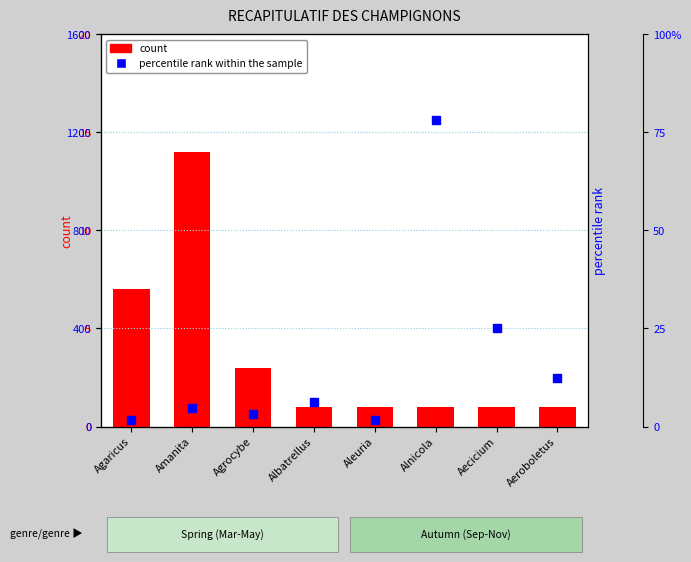

Which series has the largest total across all categories?

percentile rank within the sample